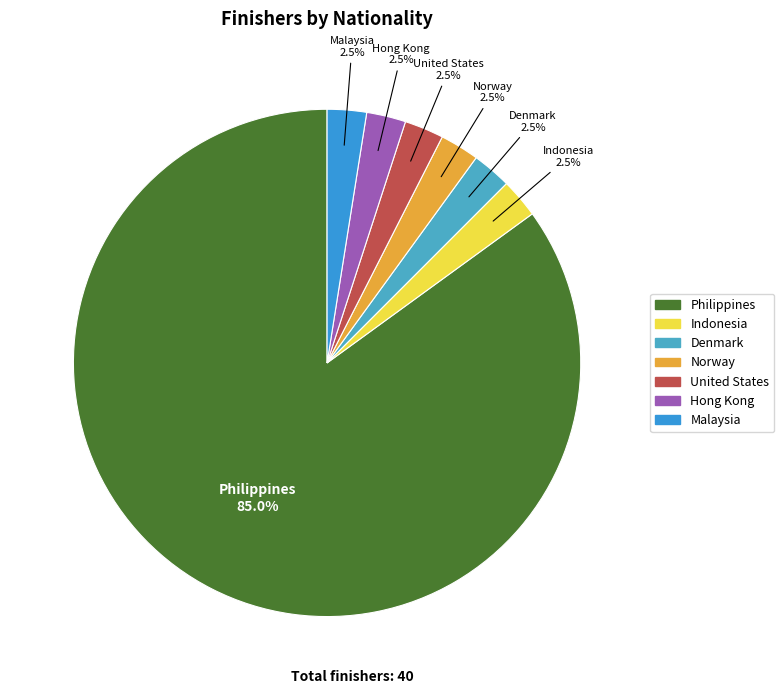

Which slice is the largest?

Philippines